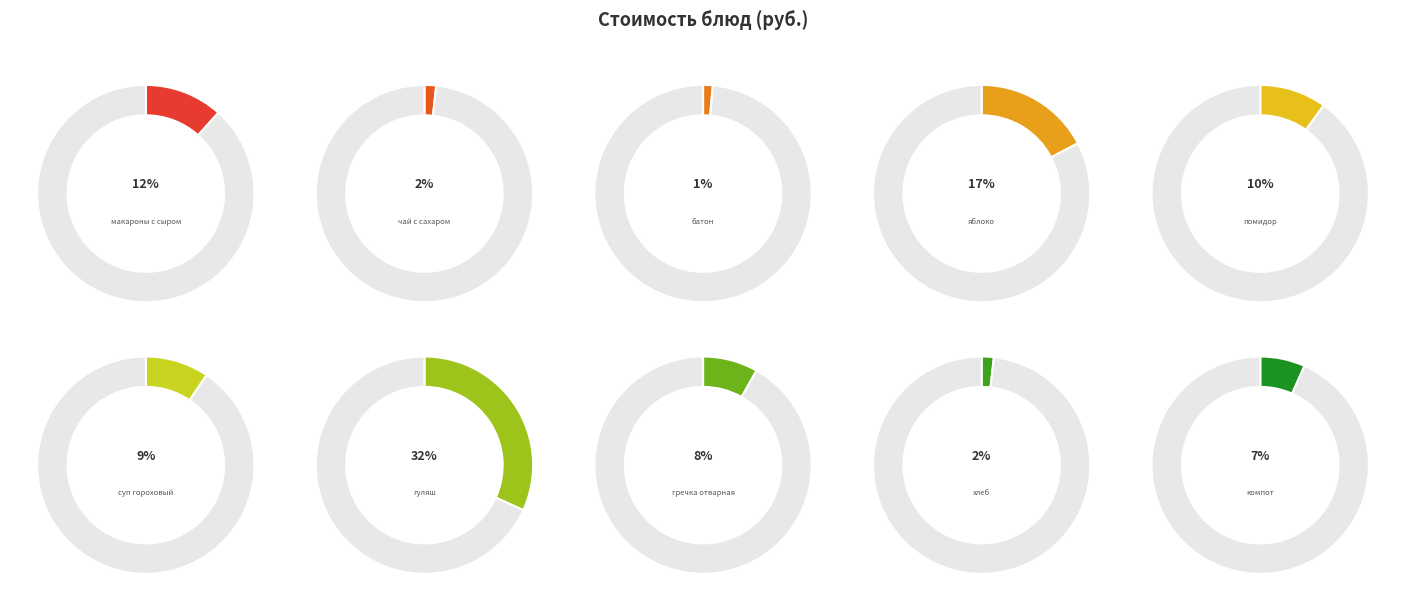

Rank the categories by value from highest to lowest.

гуляш, яблоко, макароны с сыром, помидор, суп гороховый, гречка отварная, компот, хлеб, чай с сахаром, батон